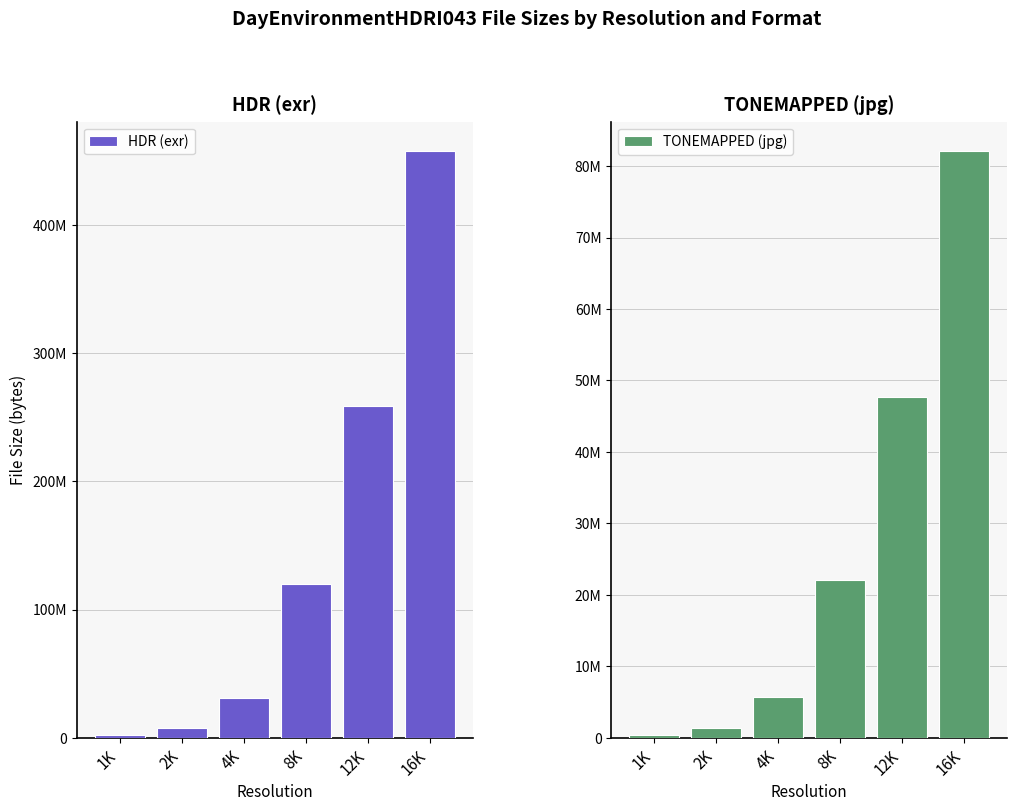

Which series has the largest range (max minus min)?

HDR (exr)